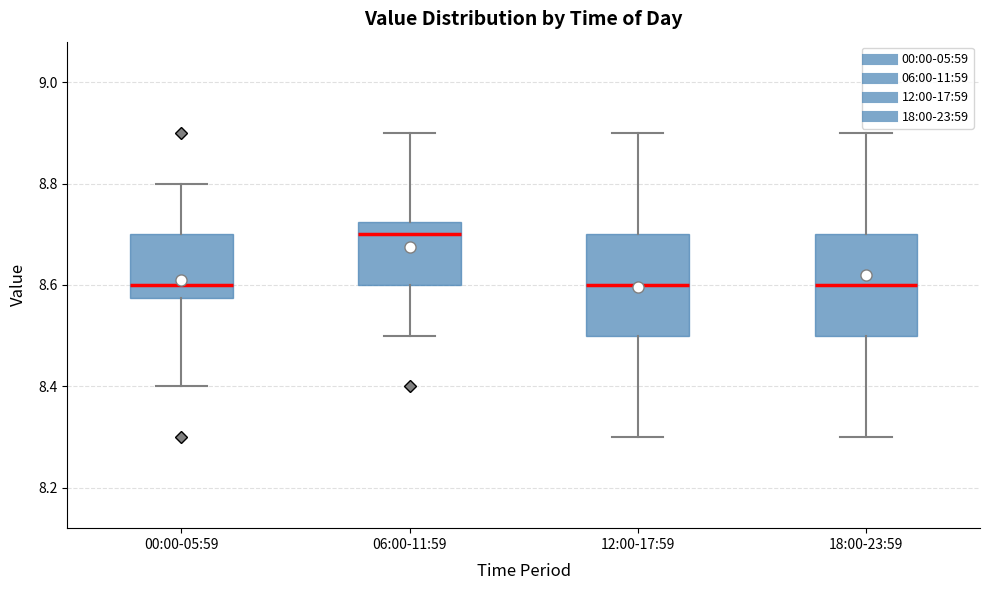

Reading left to right, read every box against the y-axis: the position of its median line, the range the box covers, and the ends of its whiskers. The values are not printed on the chart, so give them approximately, as read against the axis.

00:00-05:59: median 8.60, box 8.58 to 8.70, whiskers 8.40 to 8.80
06:00-11:59: median 8.70, box 8.60 to 8.72, whiskers 8.50 to 8.90
12:00-17:59: median 8.60, box 8.50 to 8.70, whiskers 8.30 to 8.90
18:00-23:59: median 8.60, box 8.50 to 8.70, whiskers 8.30 to 8.90